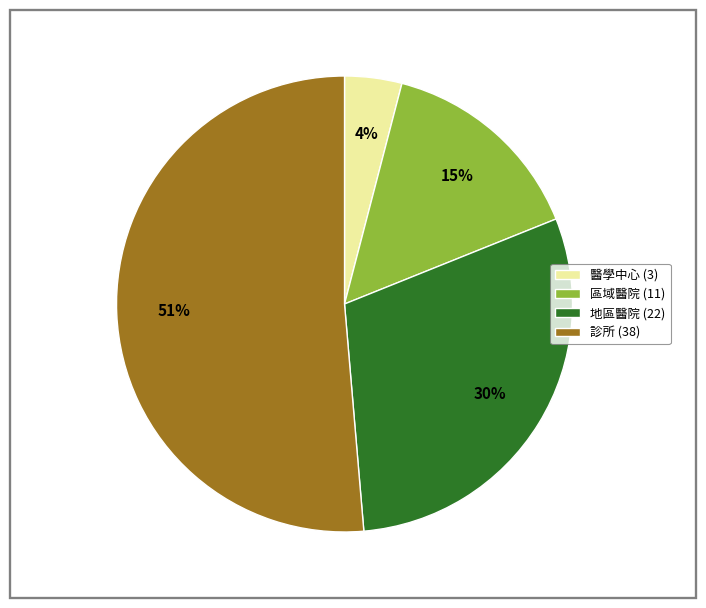

Is the sum of 醫學中心 and 診所 greater than half?

Yes